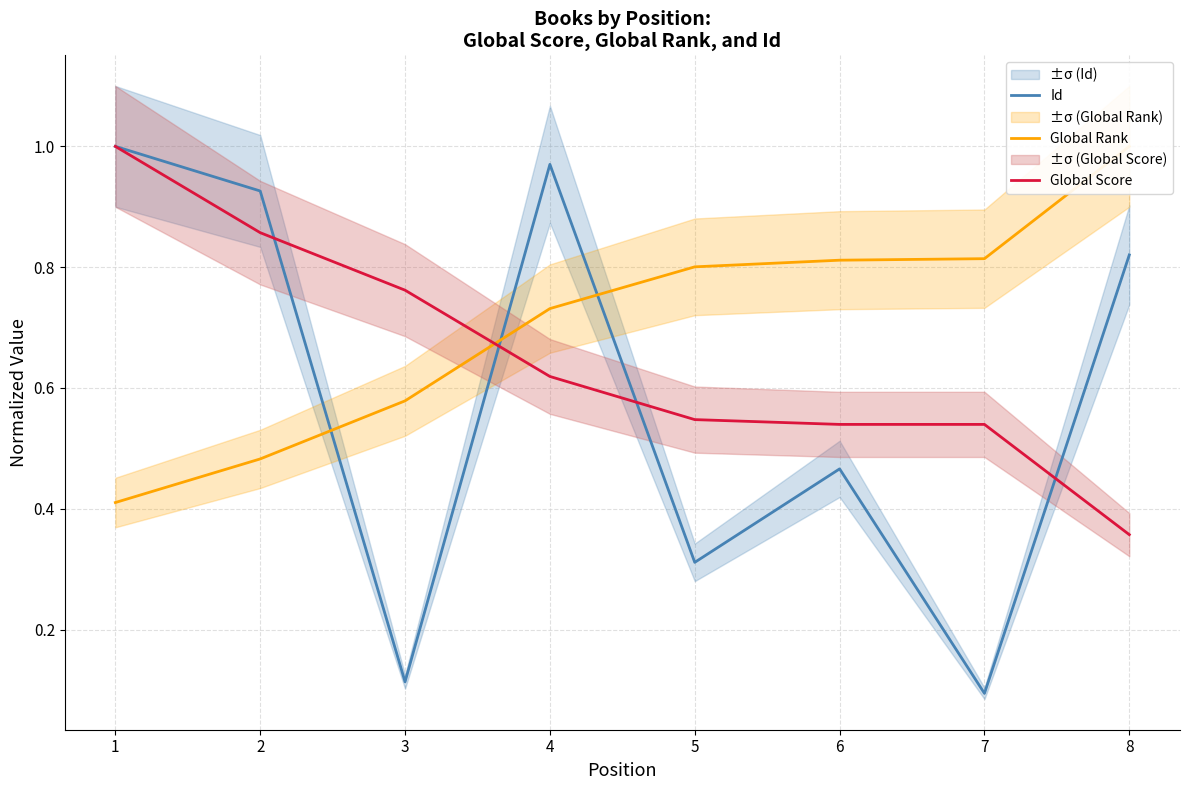

List the labels in order of Id value, largest first.

1, 4, 2, 8, 6, 5, 3, 7